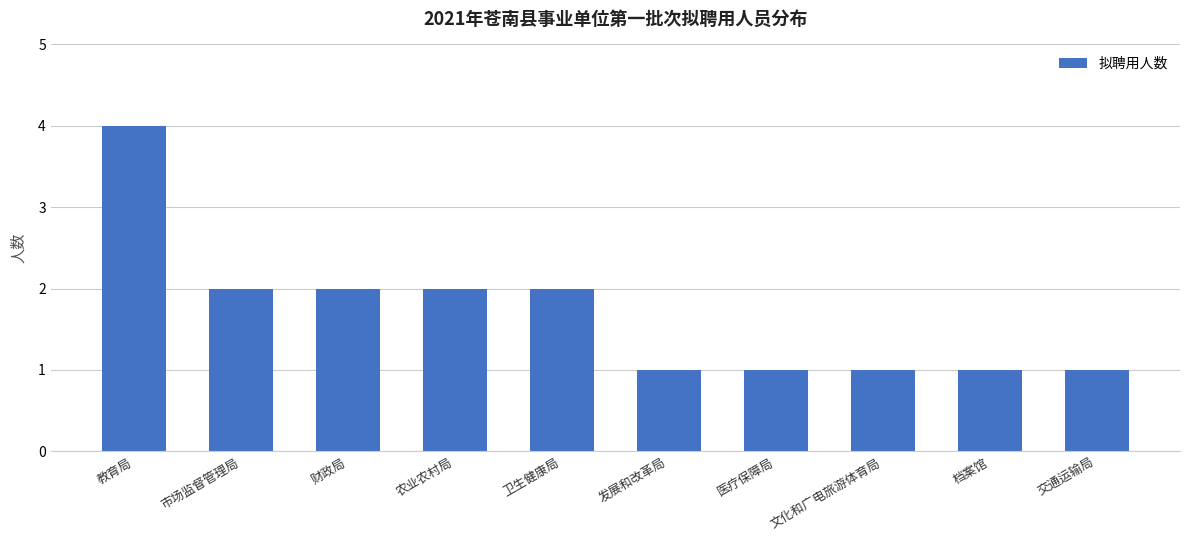

How many data points does each series have?

10